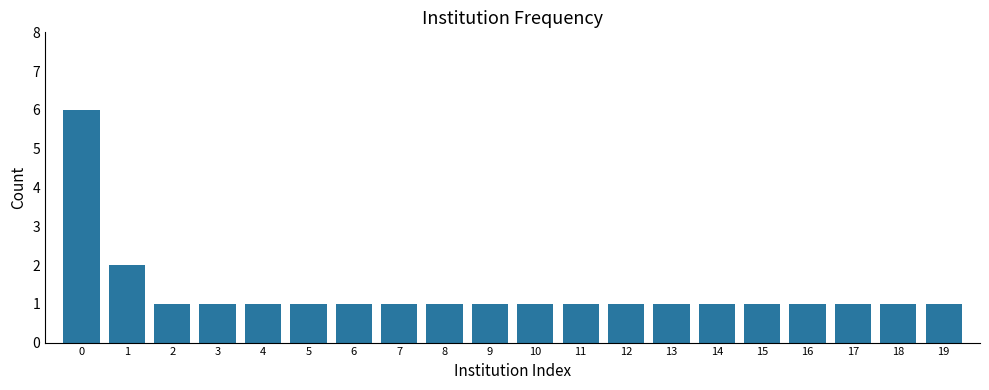

Where is the data nearest to the value 3?

1